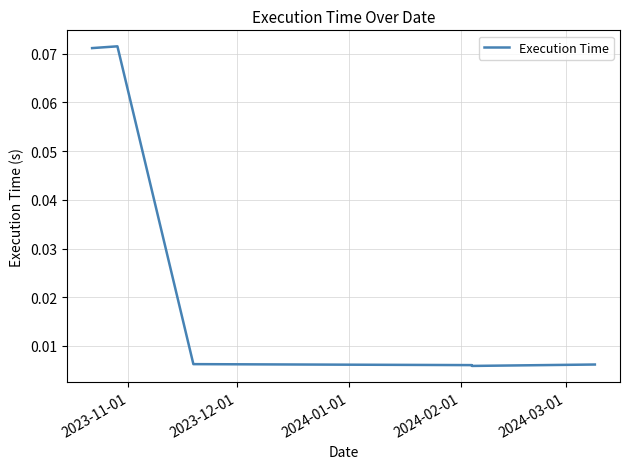

True or false: there are more than 1 points higher than both neighbors.

False